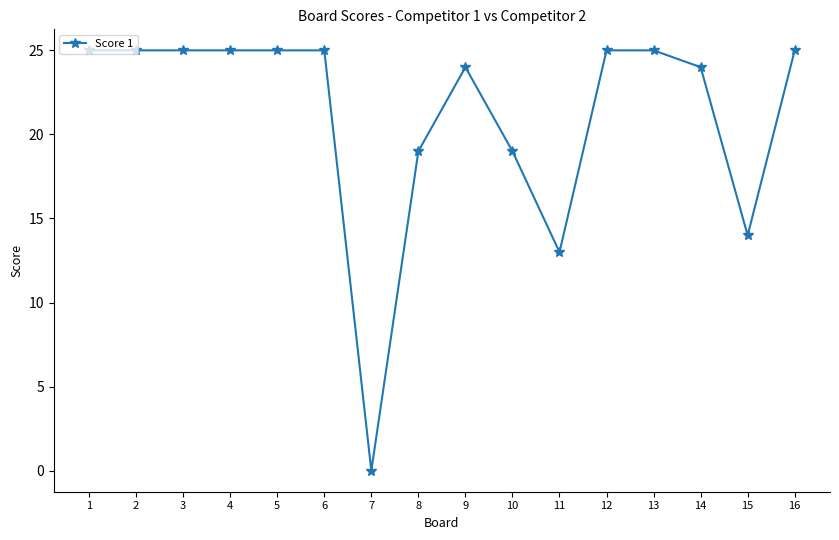

True or false: the data shows 38 at 4.

False